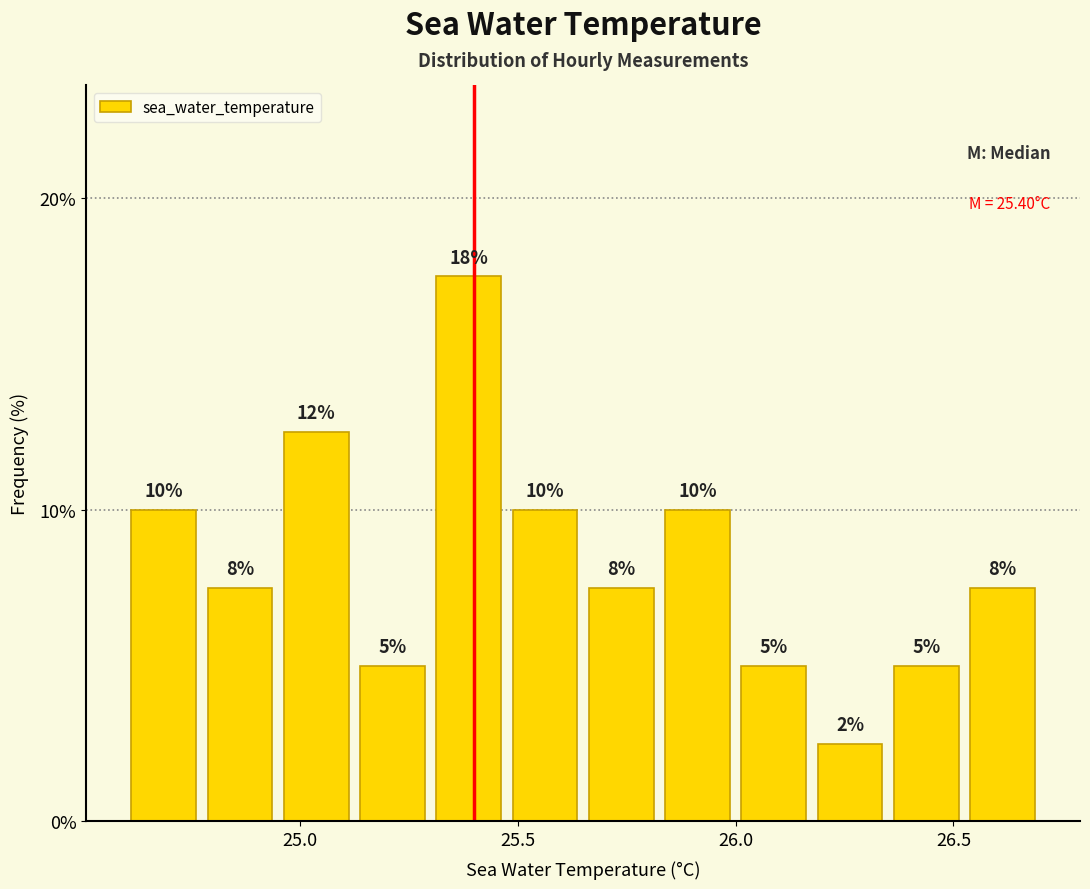

Around what value on the x-axis is the tallest bar? Give the approximate position of its centre, as read against the axis.

25.40